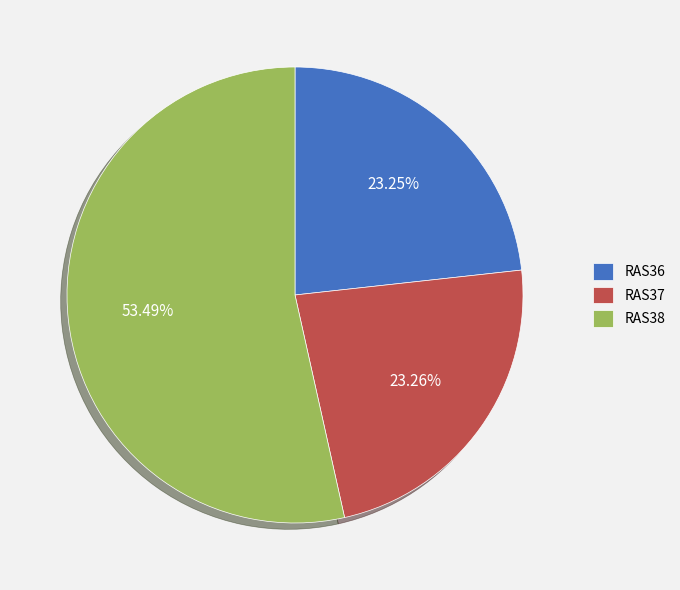

Which category accounts for the majority?

RAS38